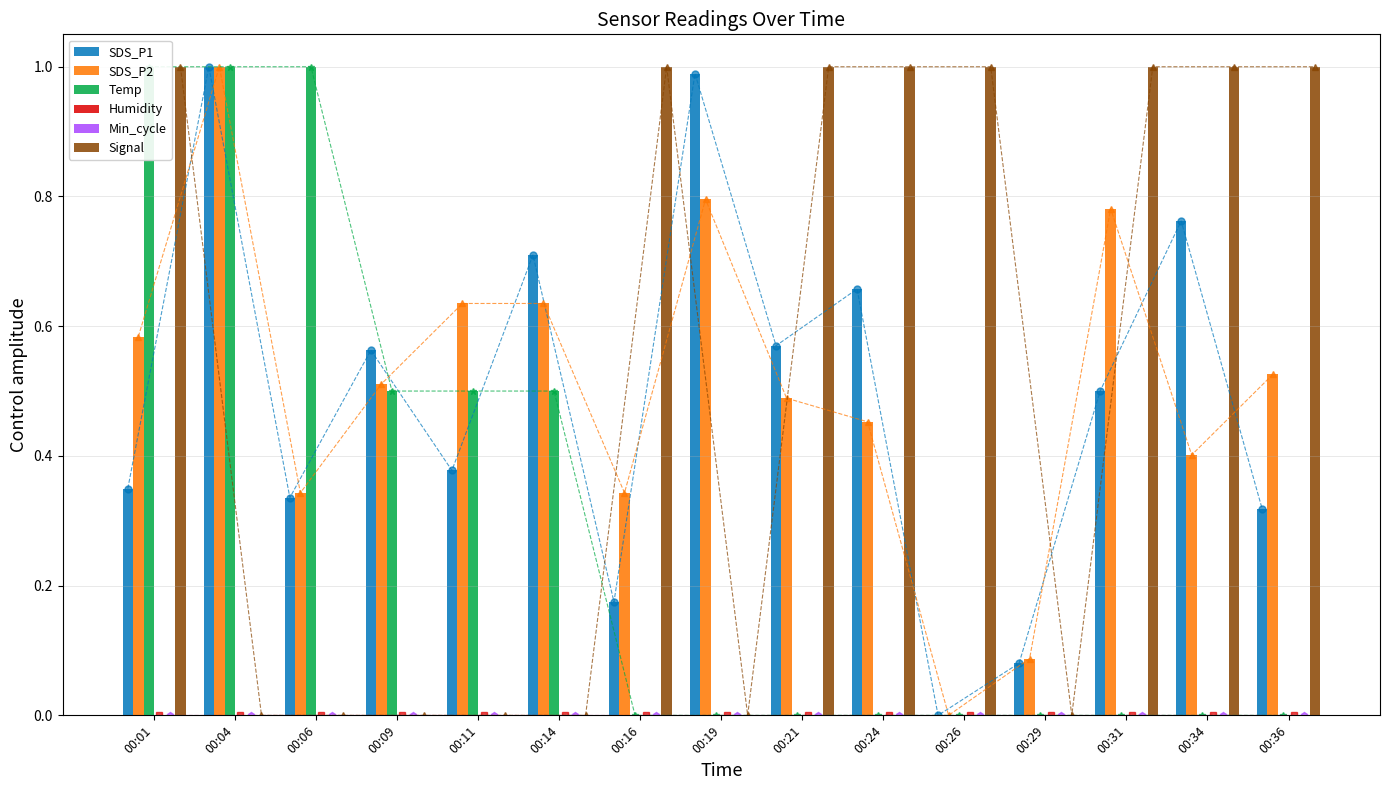

What is the total value across all series at 00:09?

1.6